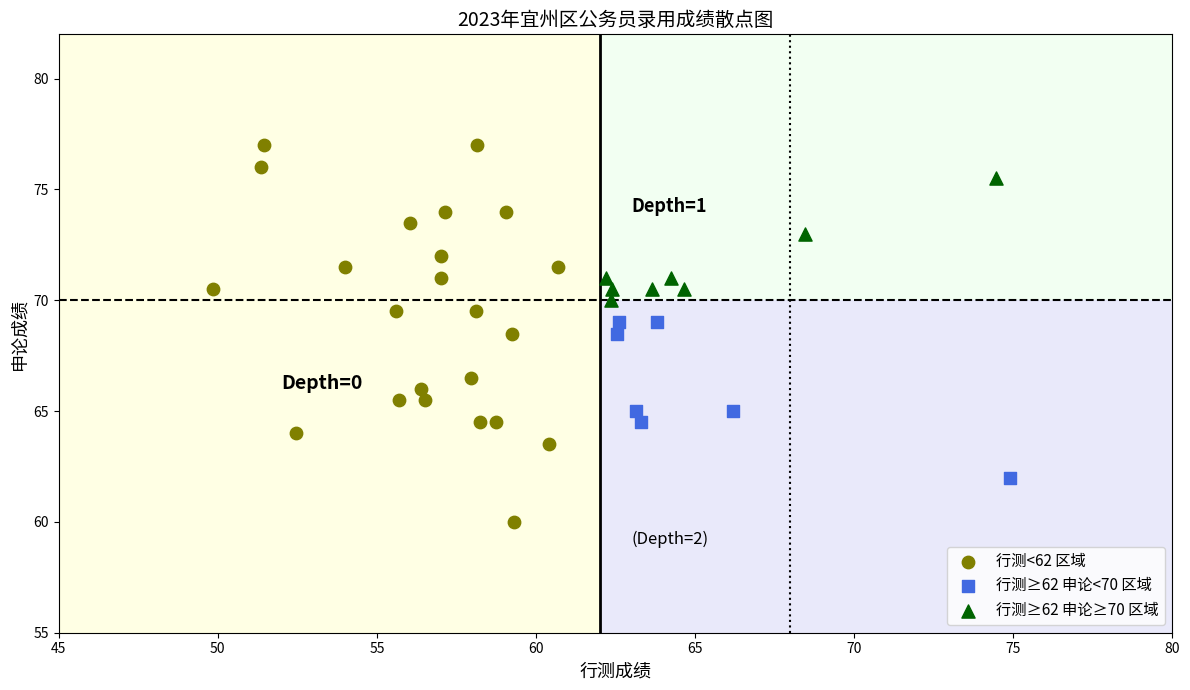

Which series contains the highest Y value?

行测<62 区域